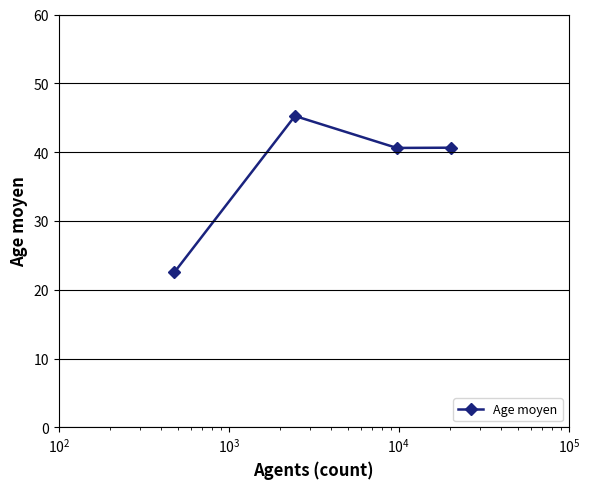

What is the sum of all values?

149.0